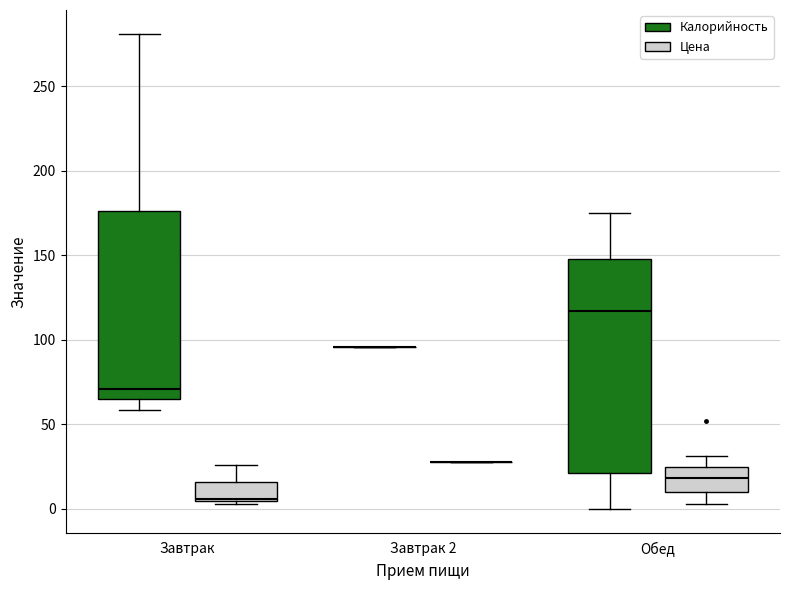

Where is the lower edge of the box for Завтрак (Цена) on the y-axis? The values are not printed on the chart, so give them approximately, as read against the axis.

5